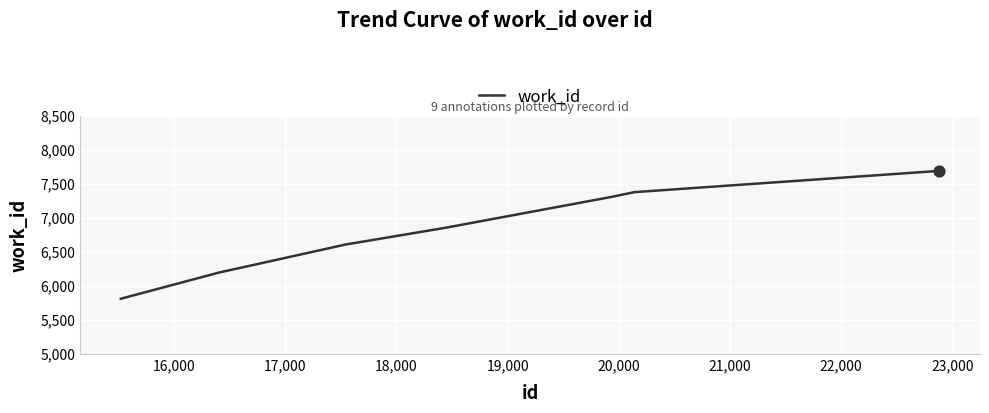

What is the minimum value shown in the chart?

5813